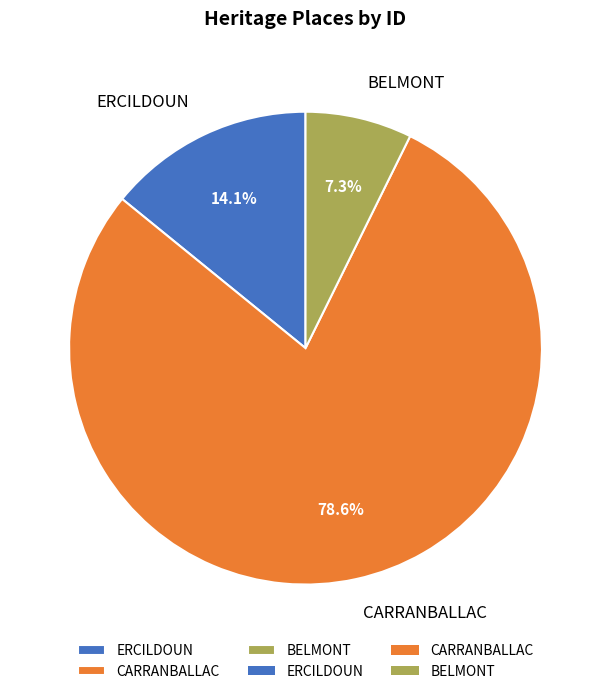

To the nearest percent, what portion does BELMONT represent?

7%